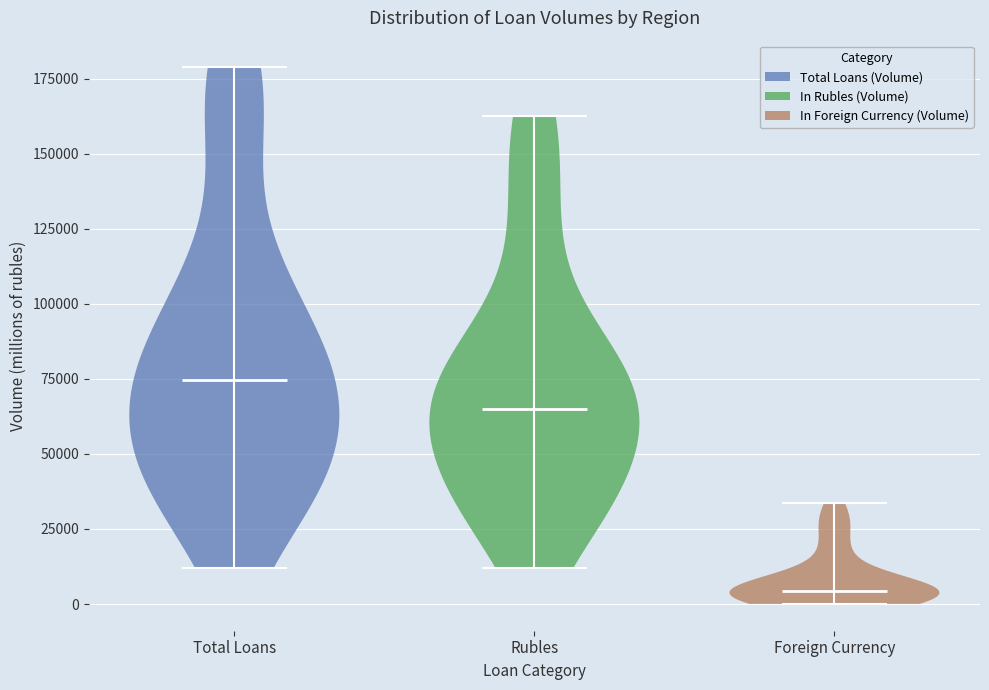

Reading left to right, read every violin against the y-axis: where its median line is, and the lowest and highest points it reaches. The values are not printed on the chart, so give them approximately, as read against the axis.

Total Loans: median line 75000, lowest point 10000, highest point 180000
Rubles: median line 65000, lowest point 10000, highest point 165000
Foreign Currency: median line 5000, lowest point 0, highest point 35000